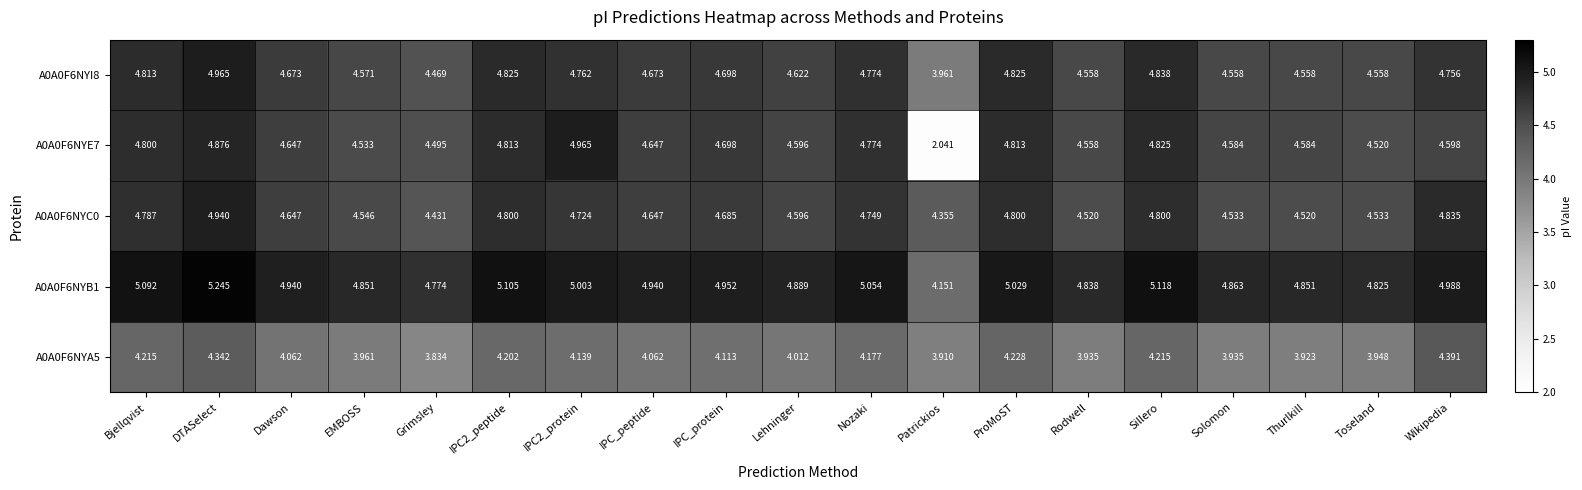

Is the value of A0A0F6NYB1 at IPC2_peptide greater than the value of A0A0F6NYE7 at Lehninger?

Yes